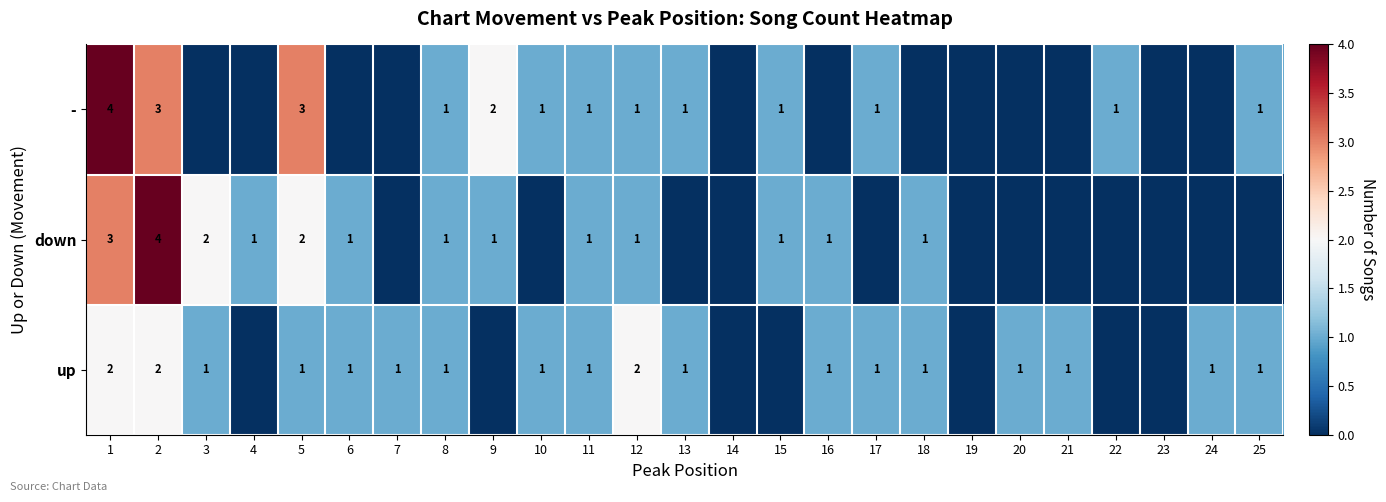

Is it true that up equals 3 at 1?

False